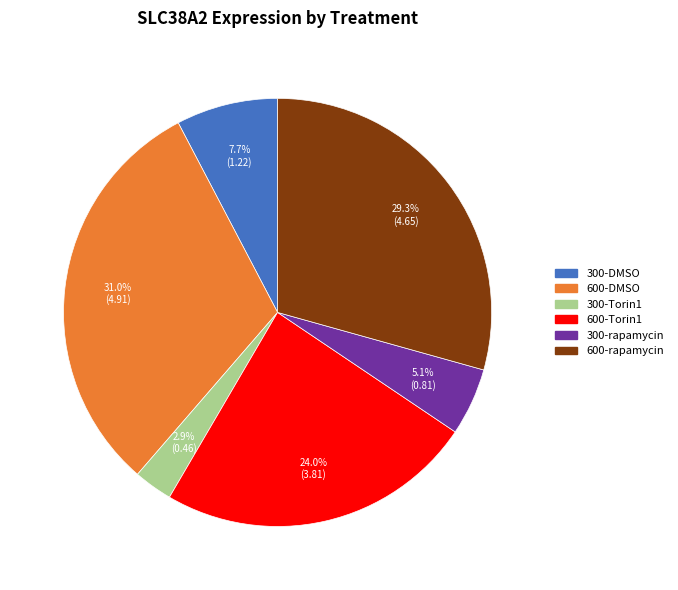

What is the largest slice in the pie chart?

600-DMSO